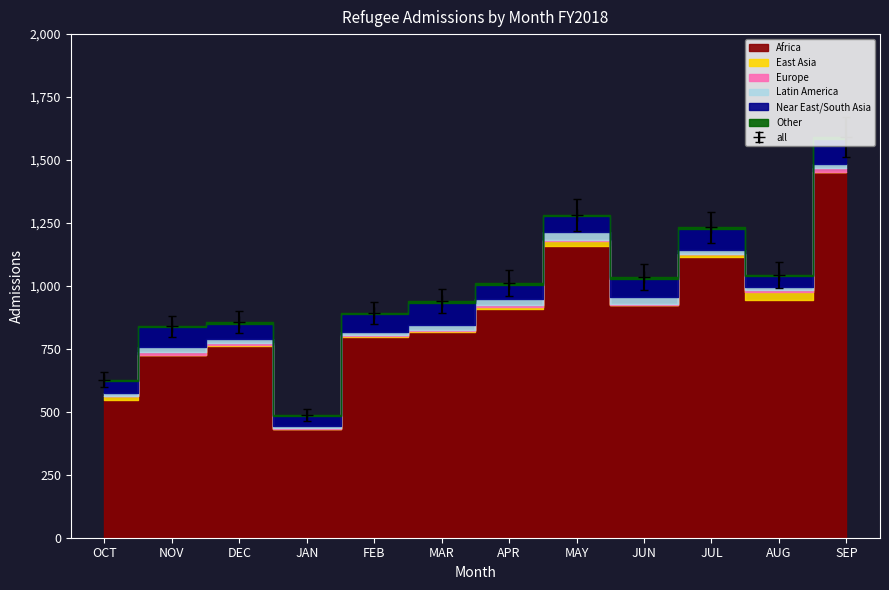

What is the sum of all Other values?

63